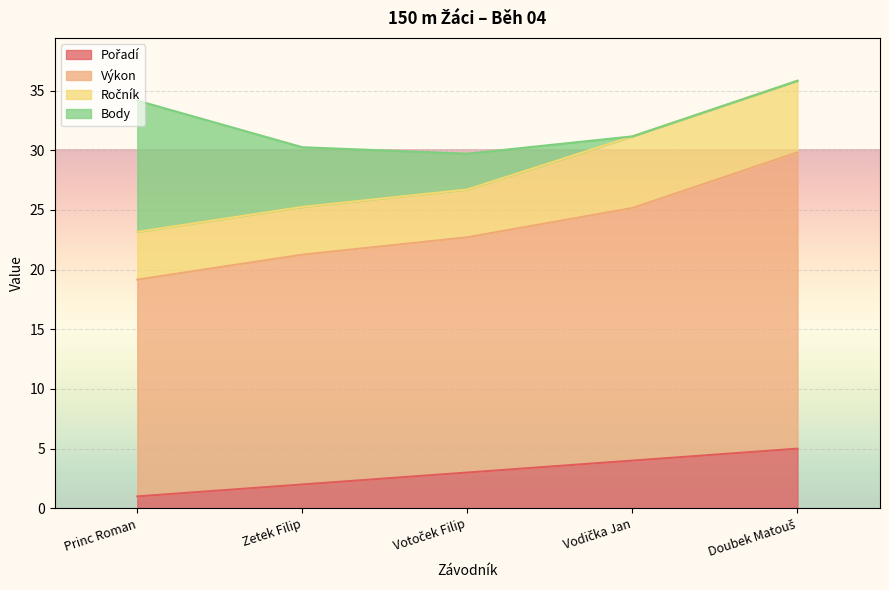

What is the difference between the Výkon values at Votoček Filip and Zetek Filip?

1.5